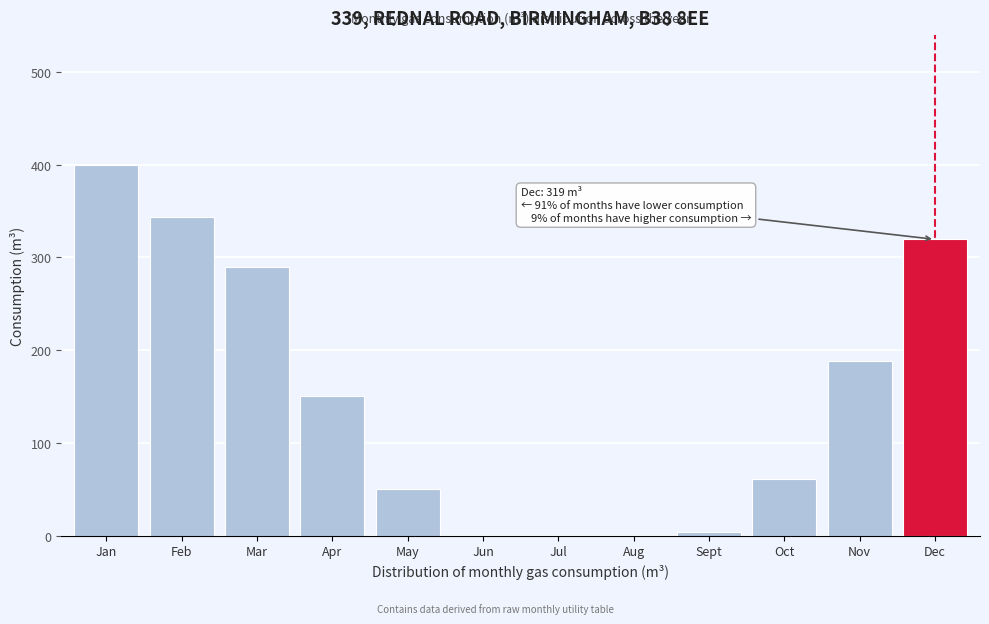

What is the sum of all values?

1807.3